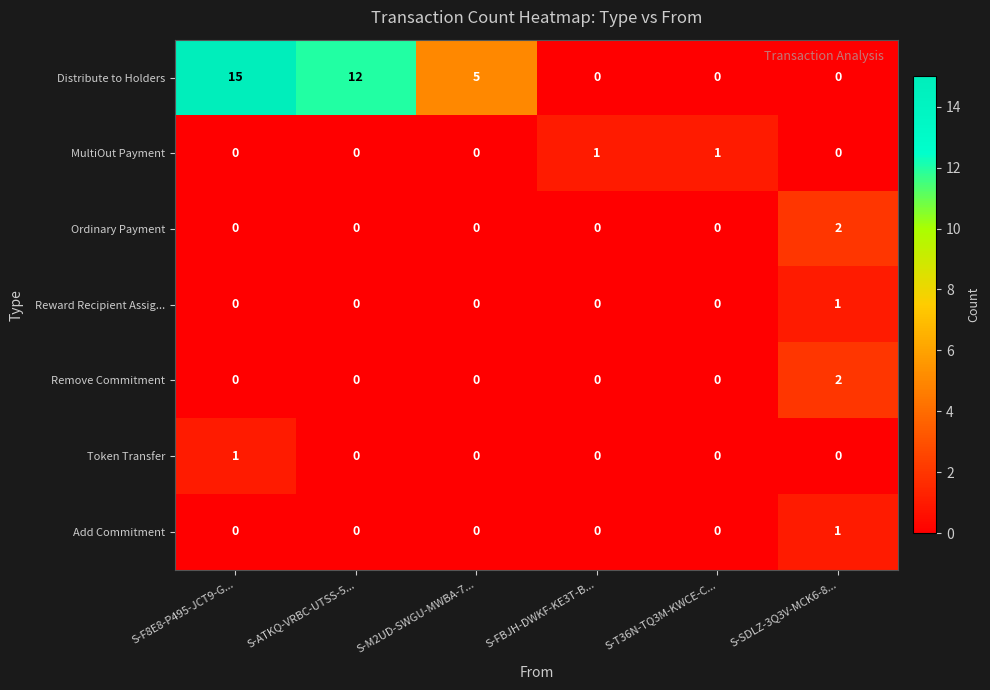

True or false: MultiOut Payment has a value of 1 at S-T36N-TQ3M-KWCE-C....

True